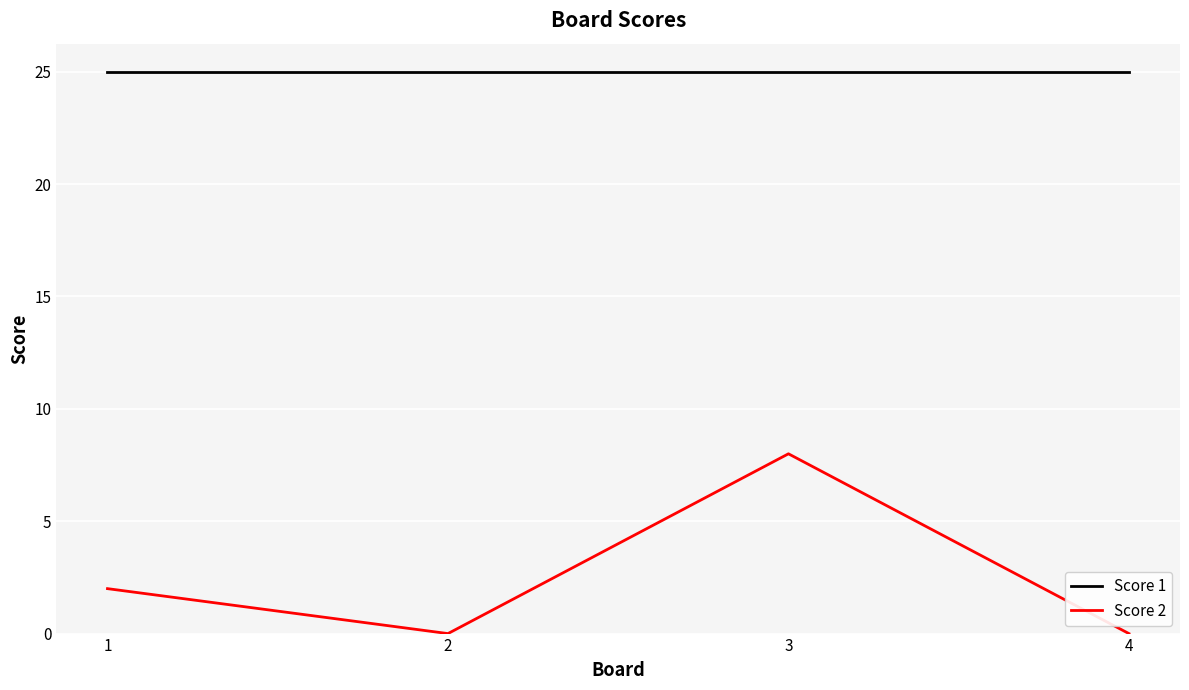

What is the sum of all Score 2 values?

10